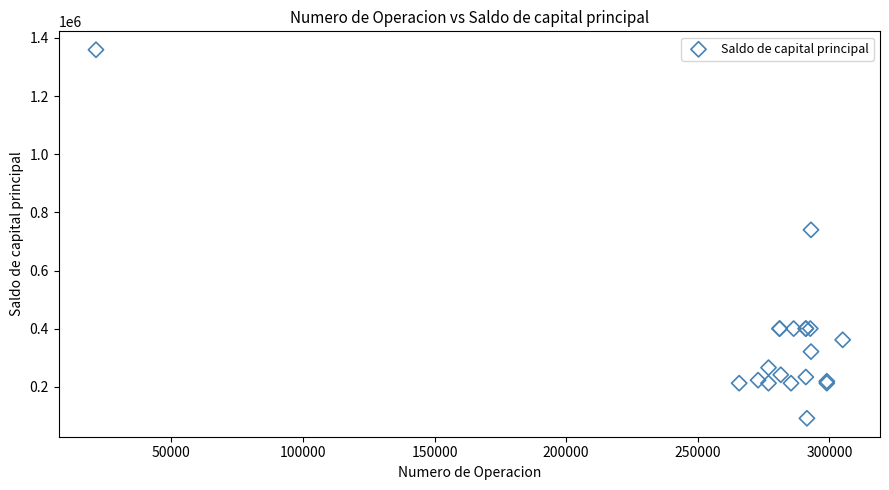

What Y value in the scatter plot is closest to 725557?

739945.1